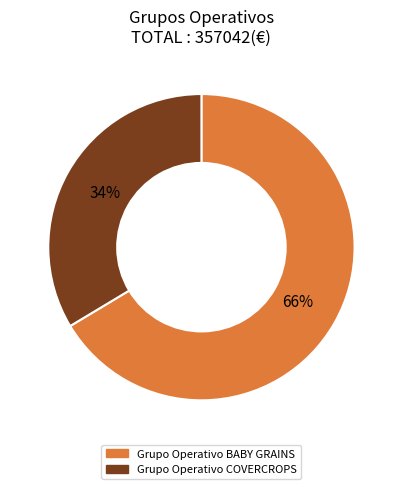

Does Grupo Operativo COVERCROPS account for over 50% of the chart?

No